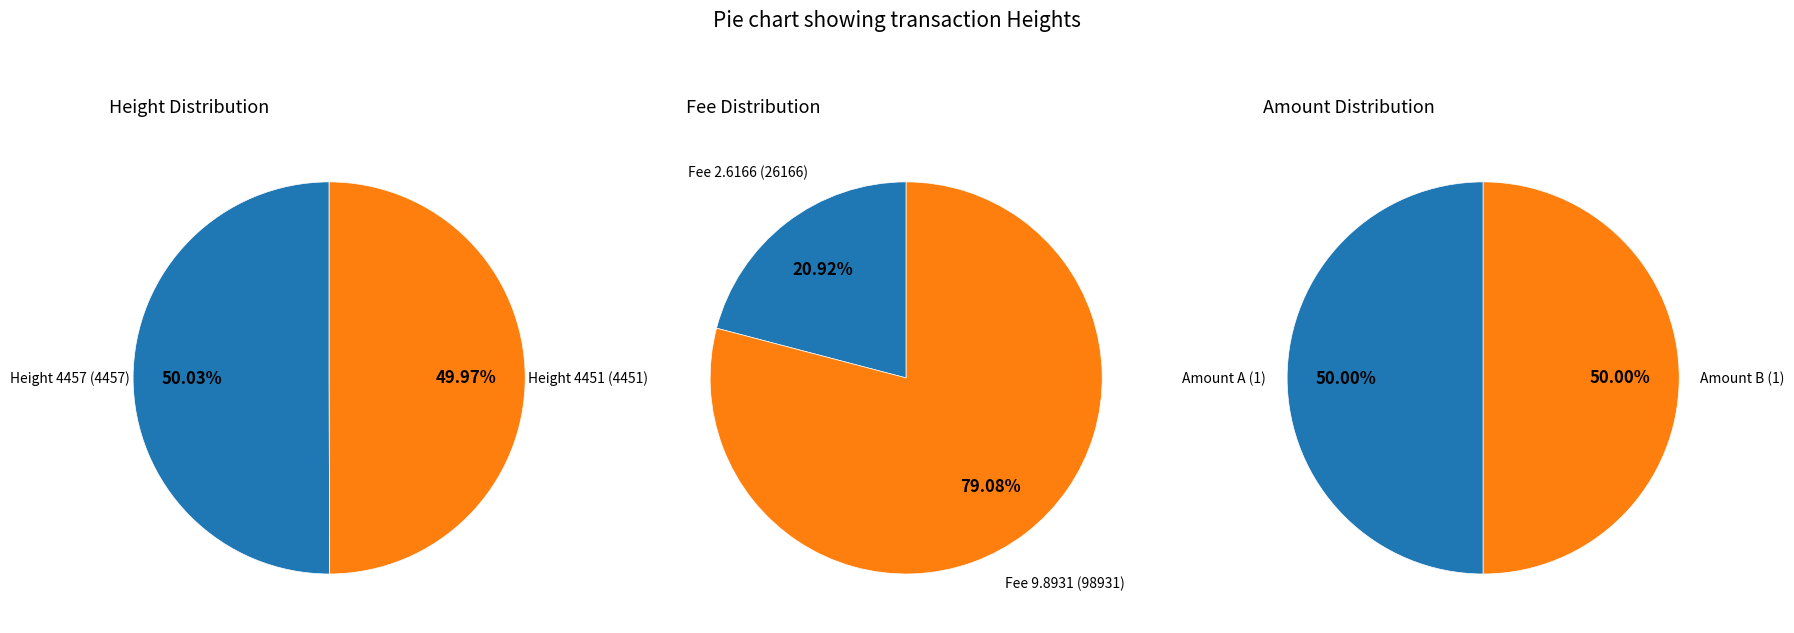

Does Height 4457 account for over 50% of the chart?

Yes